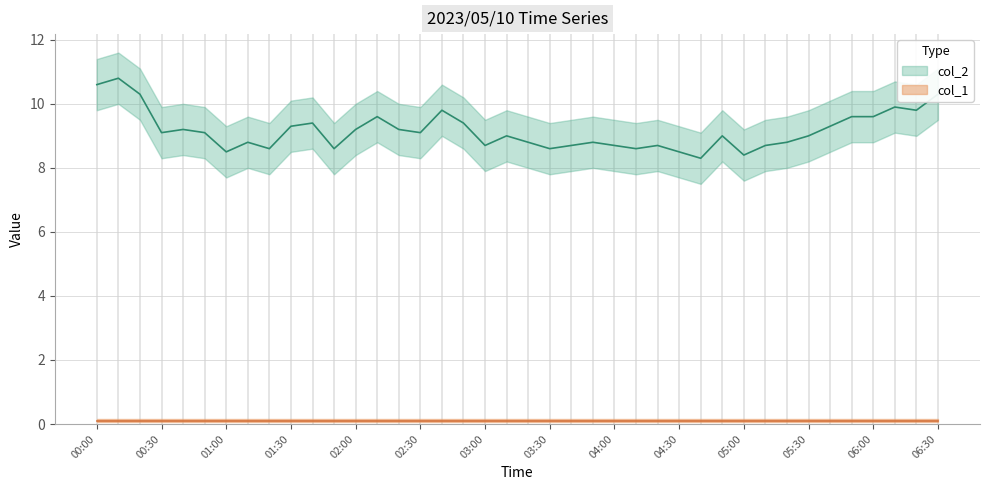

What is the difference between the second highest and second lowest values?

2.2